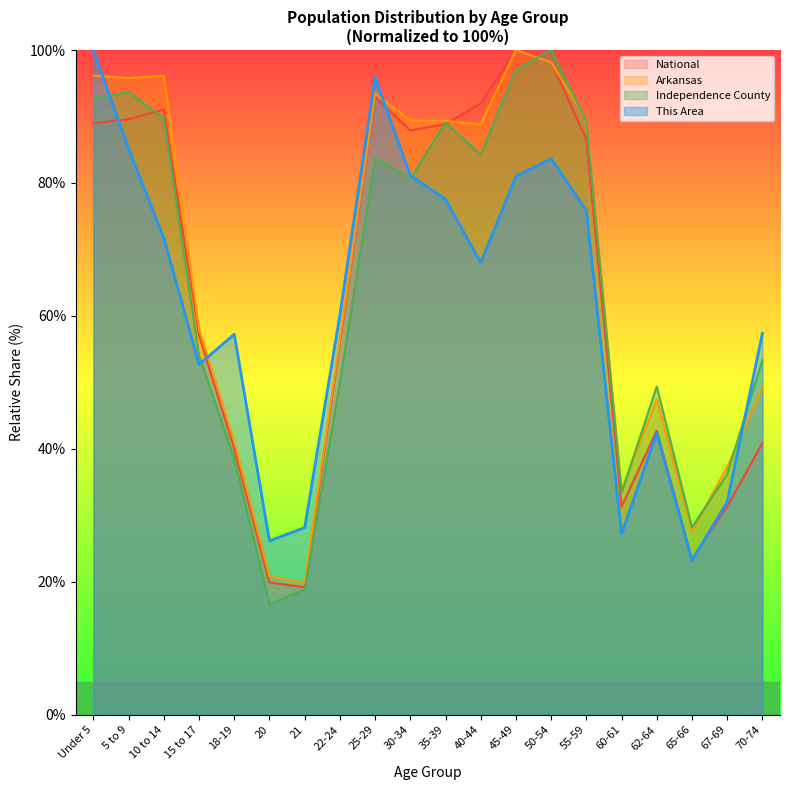

At how many categories does at least one series exceed 32?

17